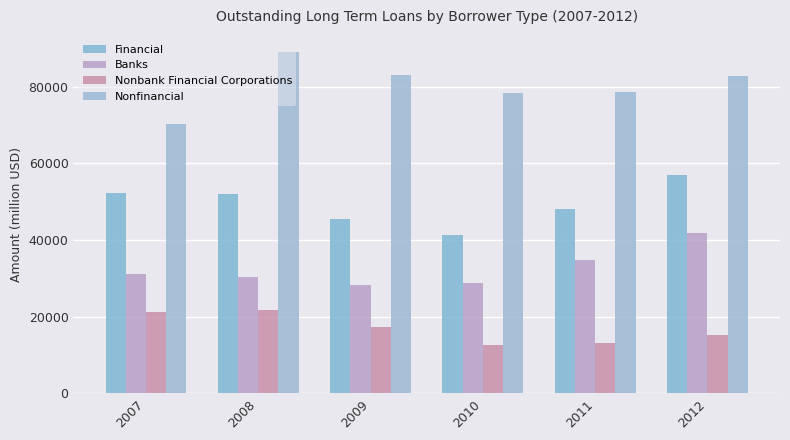

What is the difference between the highest and lowest values at 2007?

49045